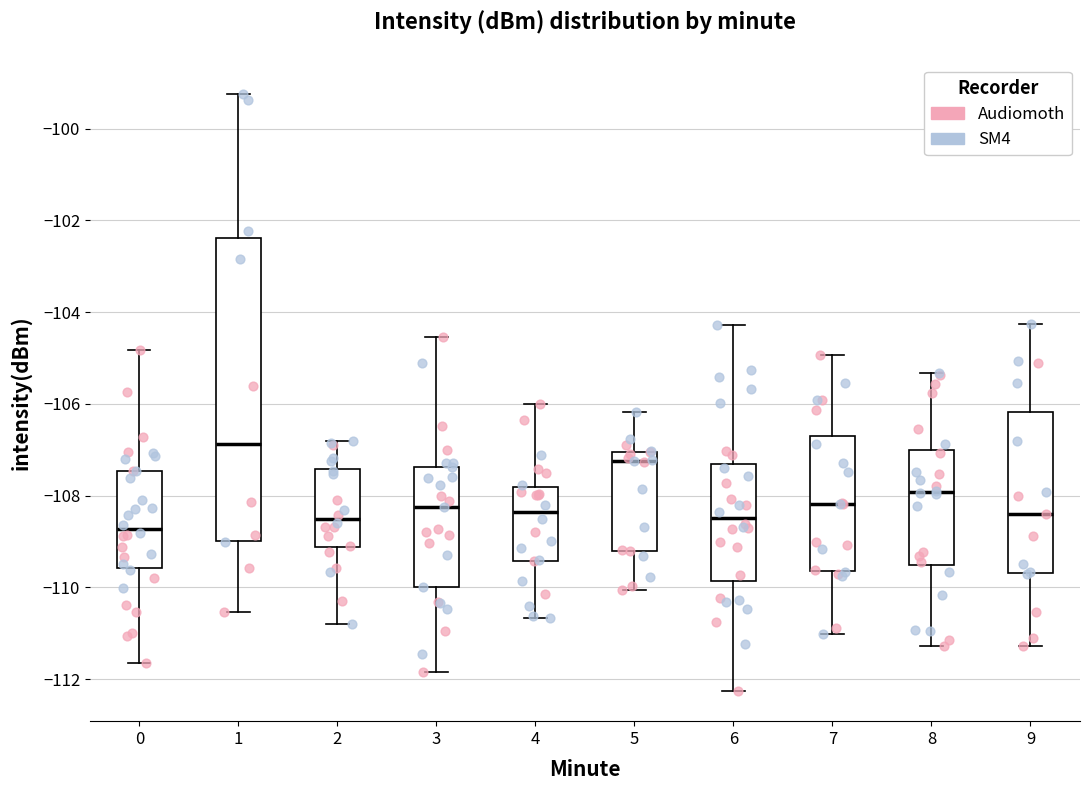

Where does the median line of the box at x = 3 sit on the y-axis? The values are not printed on the chart, so give them approximately, as read against the axis.

-108.2